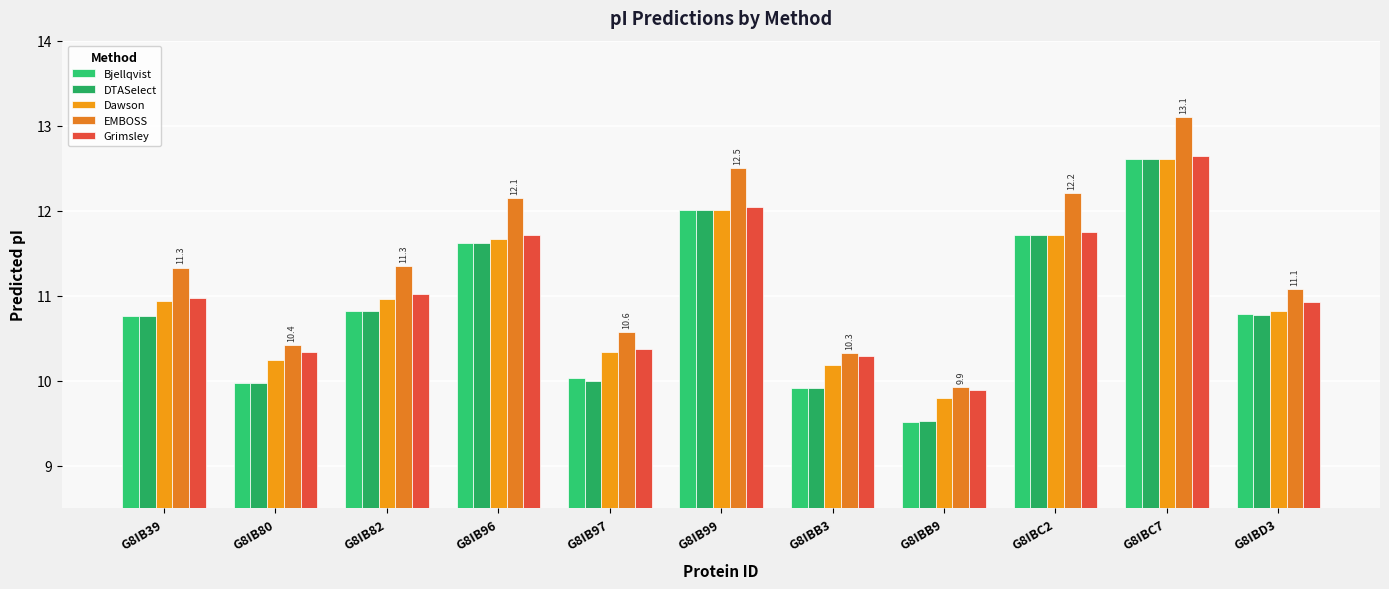

What are all the series names shown in the legend?

Bjellqvist, DTASelect, Dawson, EMBOSS, Grimsley